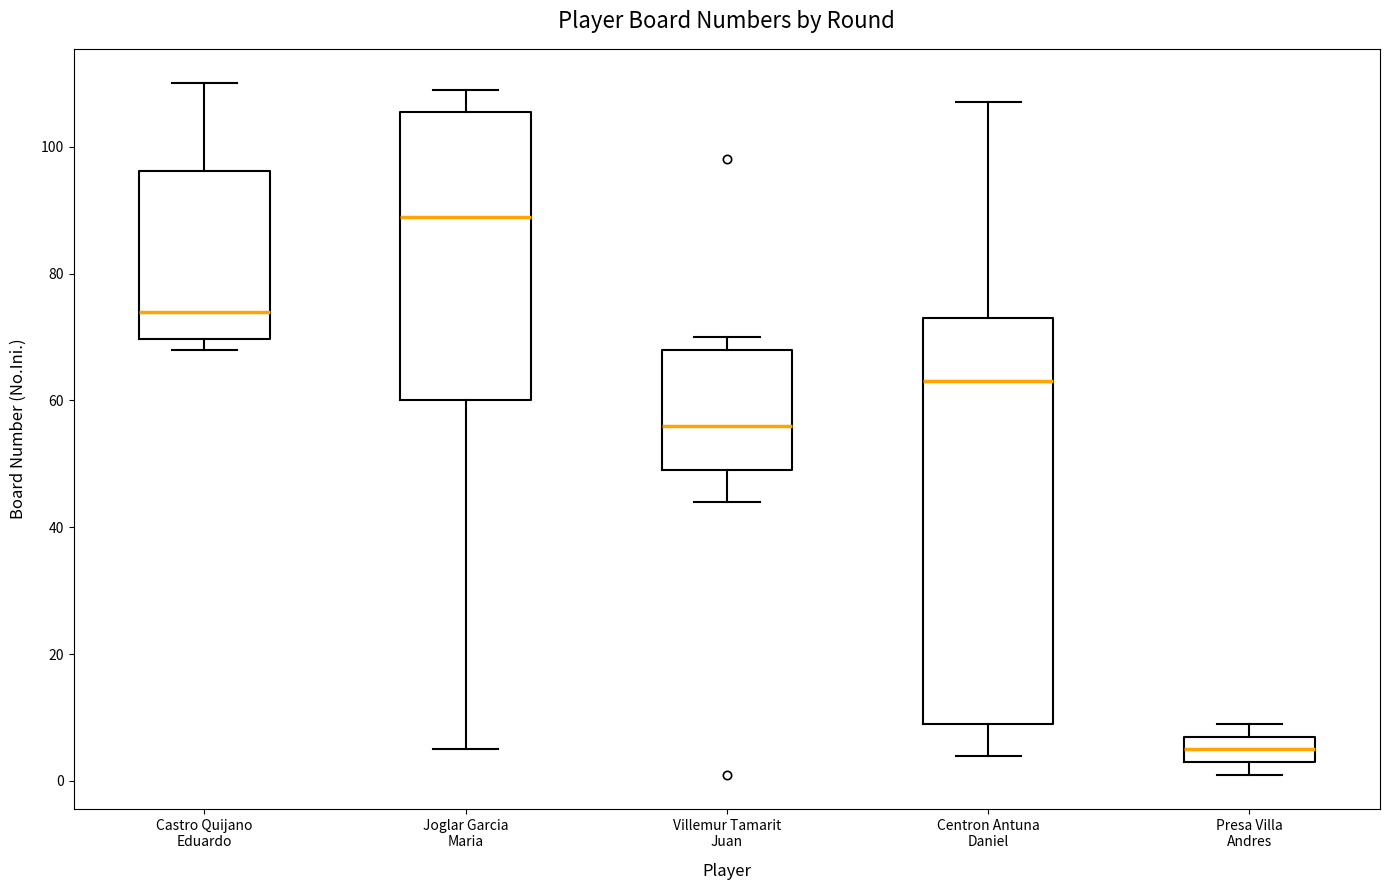

Reading left to right, transcribe this box plot: for each box, give where its median line is, the range the box spans, and where its two whiskers end, as read against the y-axis. The values are not printed on the chart, so give them approximately, as read against the axis.

Castro Quijano Eduardo: median 74, box 70 to 96, whiskers 68 to 110
Joglar Garcia Maria: median 90, box 60 to 106, whiskers 6 to 110
Villemur Tamarit Juan: median 56, box 50 to 68, whiskers 44 to 70
Centron Antuna Daniel: median 64, box 10 to 74, whiskers 4 to 108
Presa Villa Andres: median 6, box 4 to 8, whiskers 2 to 10